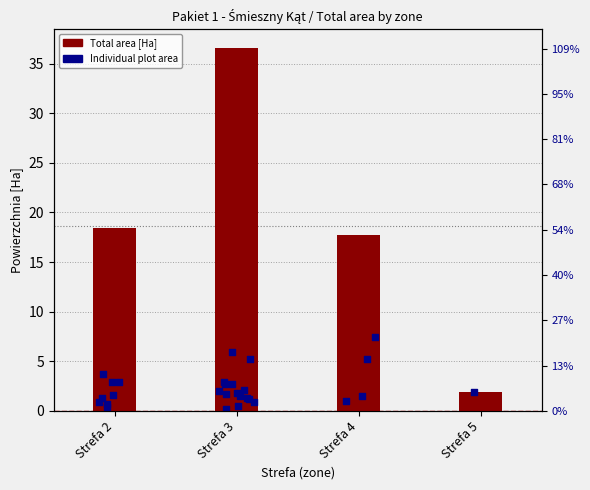

Approximately how many times larger is the value at Strefa 4 compared to Strefa 2?

1.0